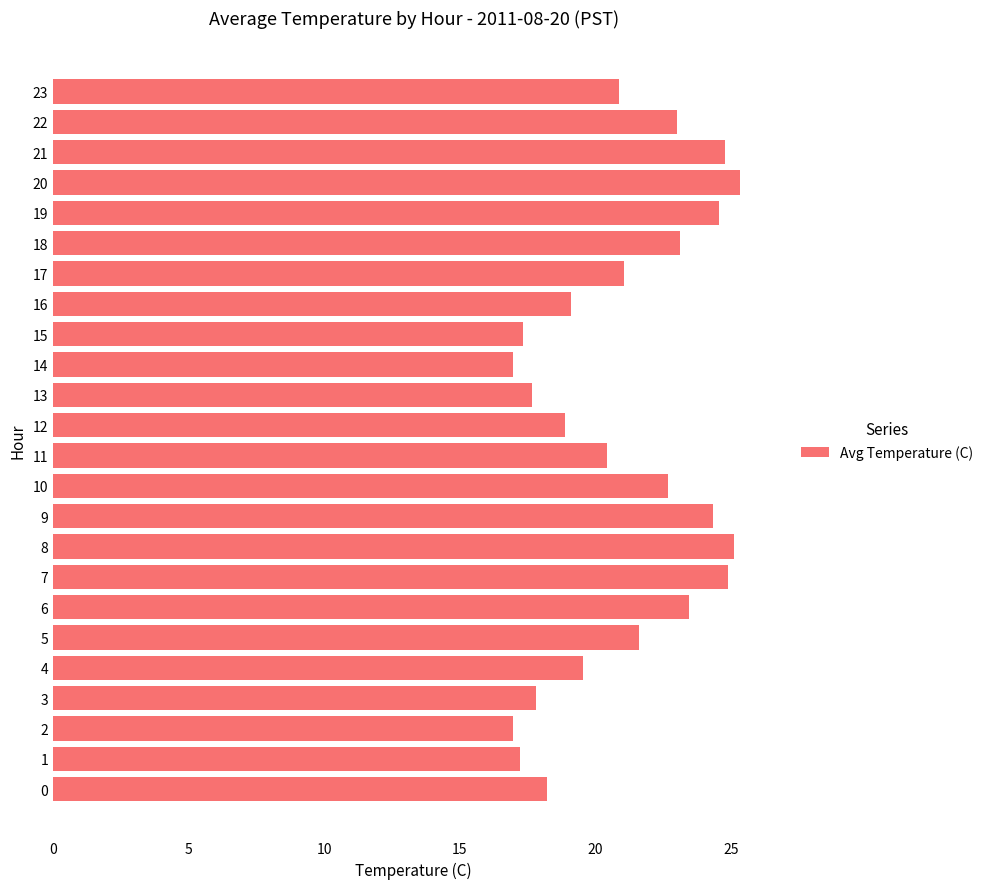

True or false: the data shows 17.6 at 13.

True